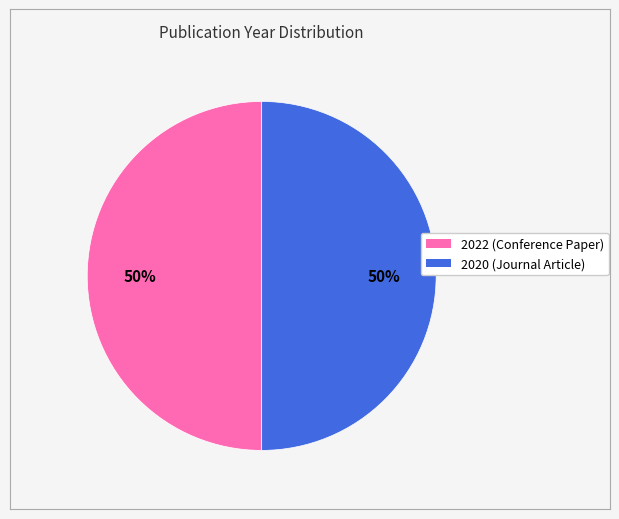

To the nearest percent, what percentage of the pie is 2022 (Conference Paper)?

50%